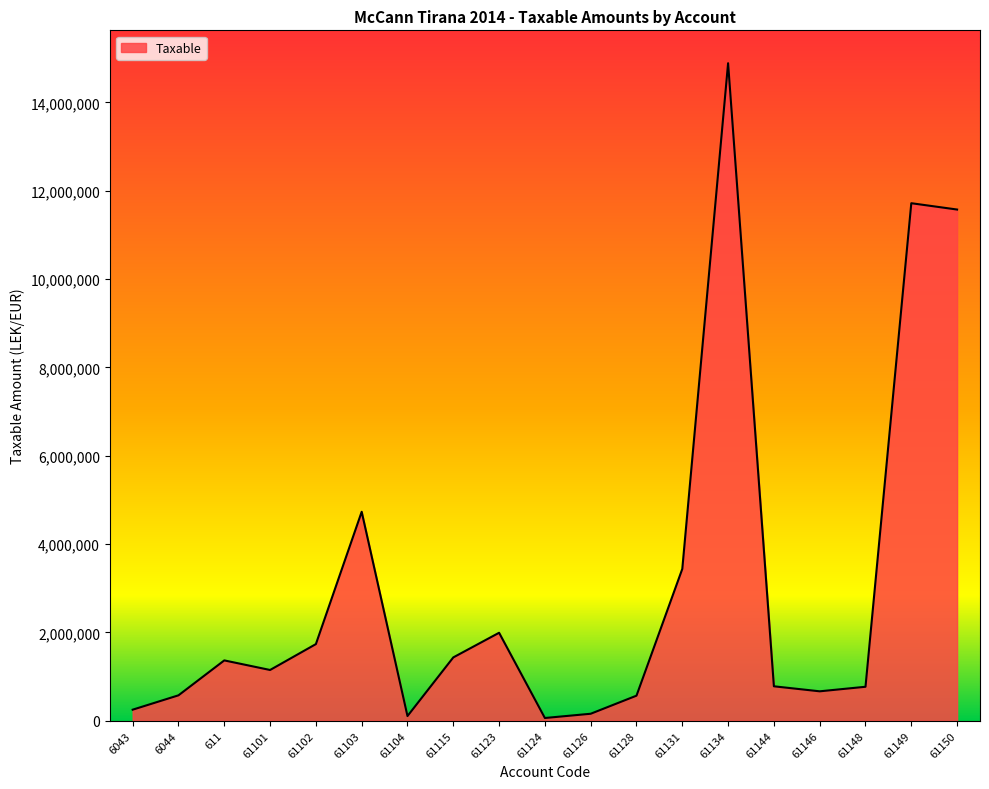

What is the ratio of the value at 611 to the value at 61102?

0.8